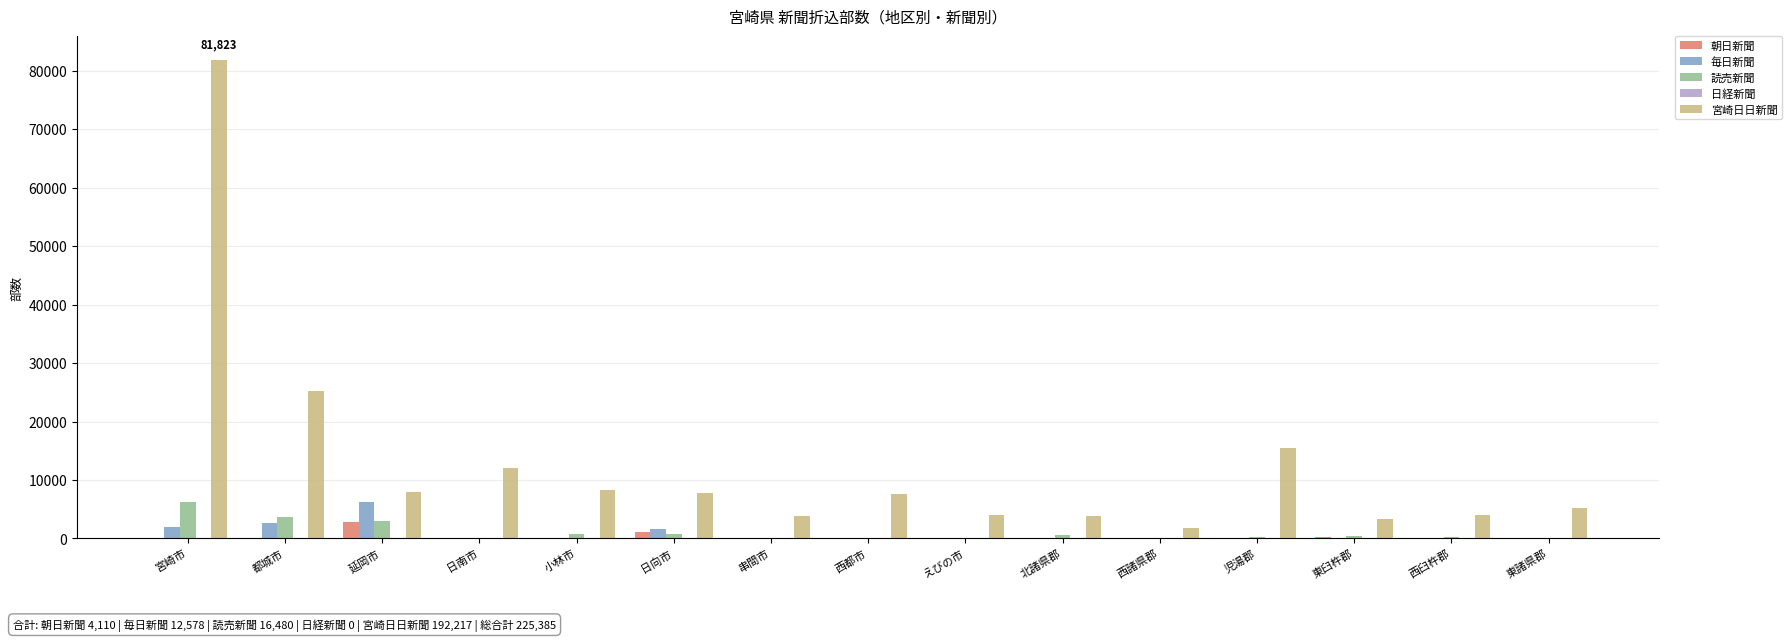

What is the total value across all series at 都城市?

31590